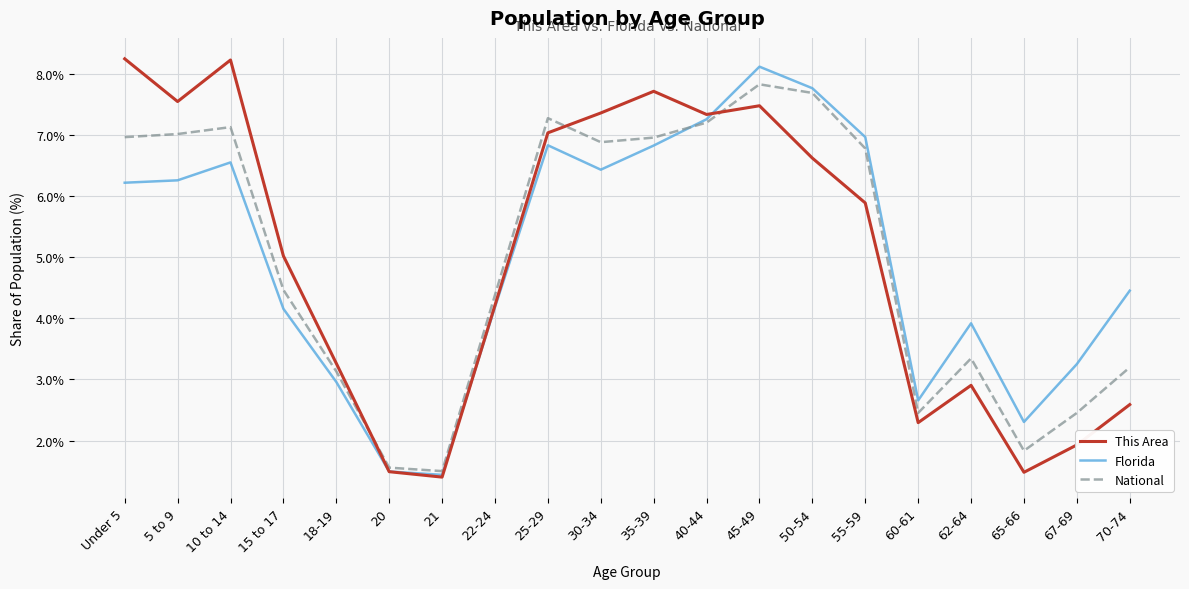

What is the spread (max minus min) of values at 40-44?

0.1